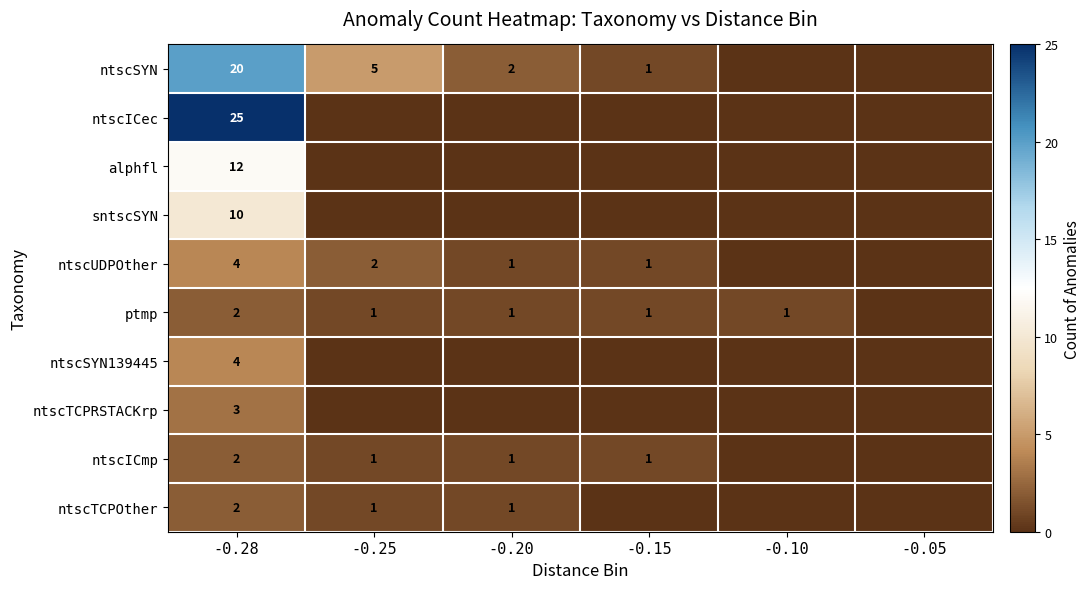

What is the spread (max minus min) of values at -0.28?

23